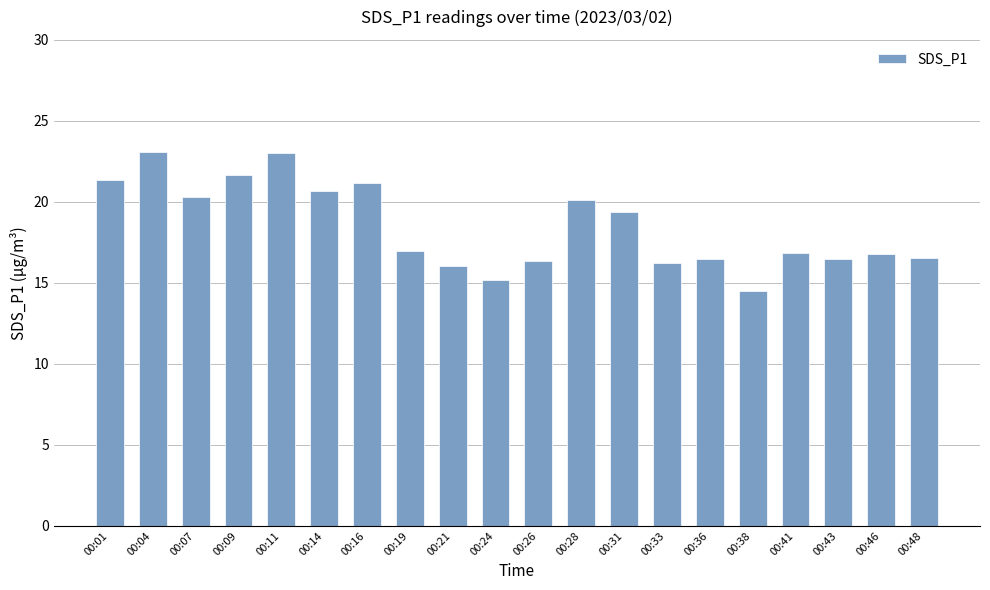

How many distinct data groups are displayed?

1